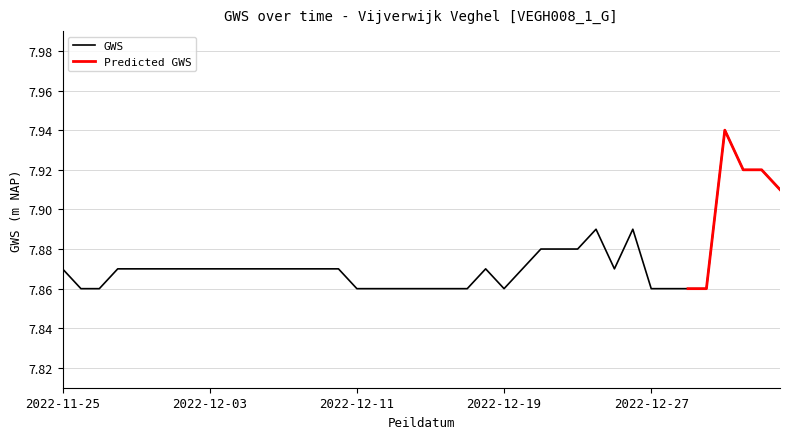

What is the minimum value shown in the chart?

7.9